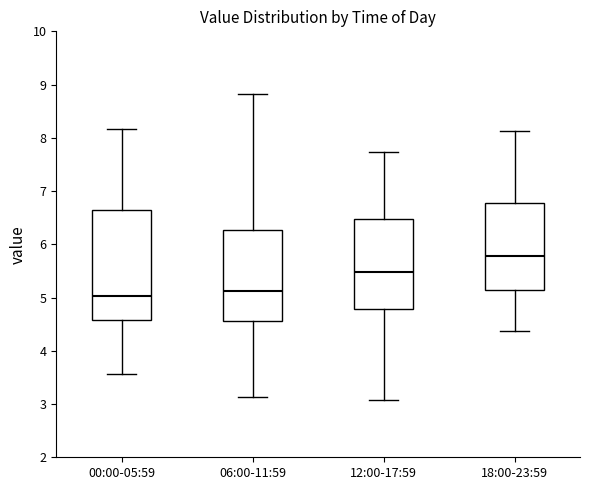

Reading left to right, read every box against the y-axis: the position of its median line, the range the box covers, and the ends of its whiskers. The values are not printed on the chart, so give them approximately, as read against the axis.

00:00-05:59: median 5.0, box 4.6 to 6.6, whiskers 3.6 to 8.2
06:00-11:59: median 5.1, box 4.6 to 6.3, whiskers 3.1 to 8.8
12:00-17:59: median 5.5, box 4.8 to 6.5, whiskers 3.1 to 7.7
18:00-23:59: median 5.8, box 5.1 to 6.8, whiskers 4.4 to 8.1